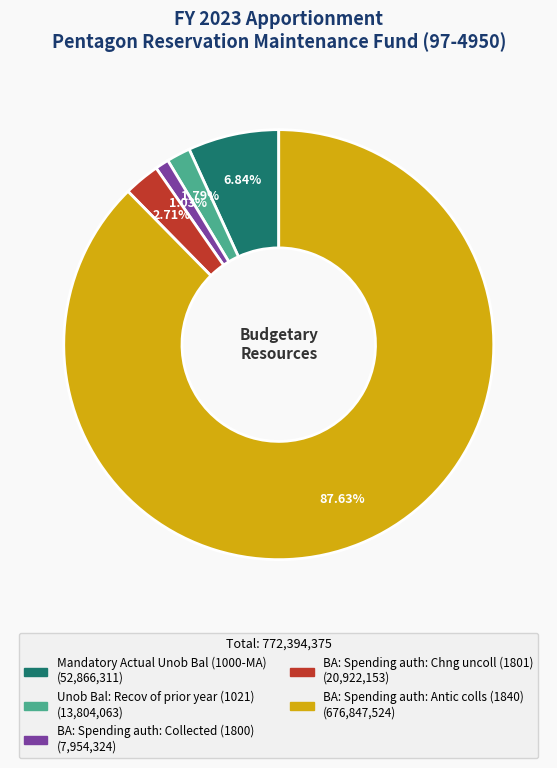

To the nearest percent, what is the difference between the BA: Spending auth: Collected (1800) and BA: Spending auth: Antic colls (1840) slice percentages?

87%